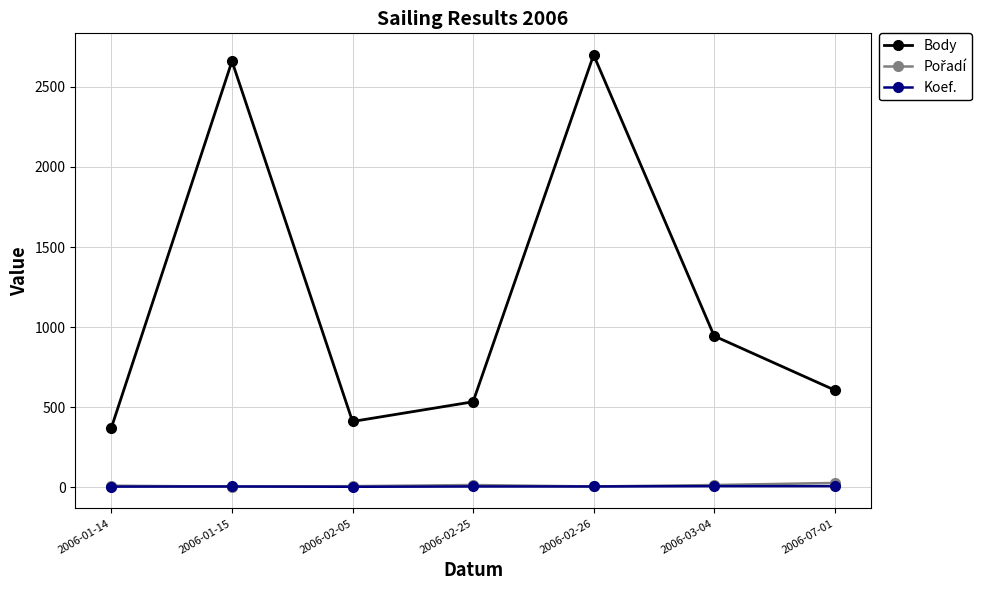

True or false: Body and Koef. cross at least once.

False